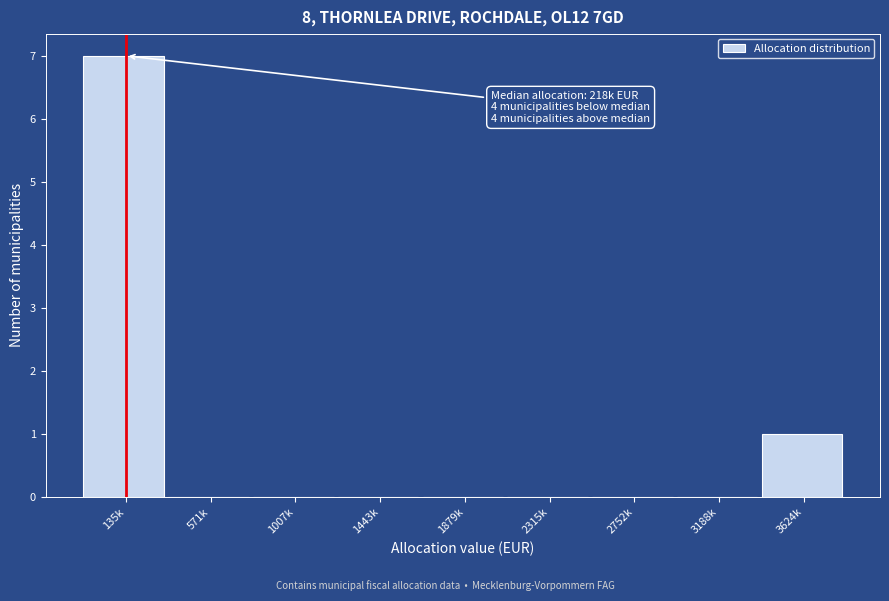

Reading left to right, extract all data points from this chart.

135k=7	571k=0	1007k=0	1443k=0	1879k=0	2315k=0	2752k=0	3188k=0	3624k=1